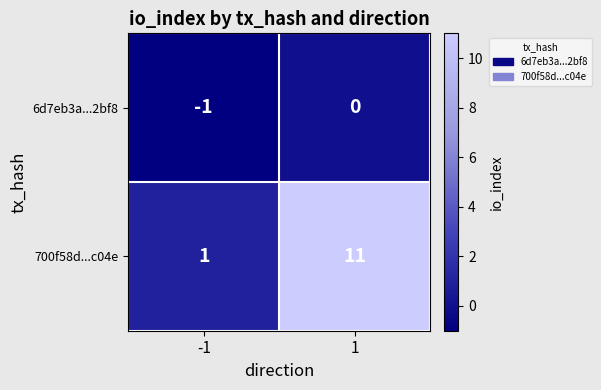

What is the average value of the 700f58d...c04e series?

6